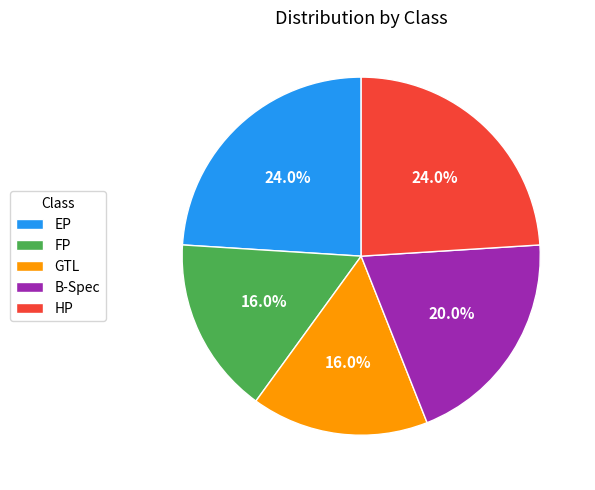

Is there a majority slice in this chart?

No